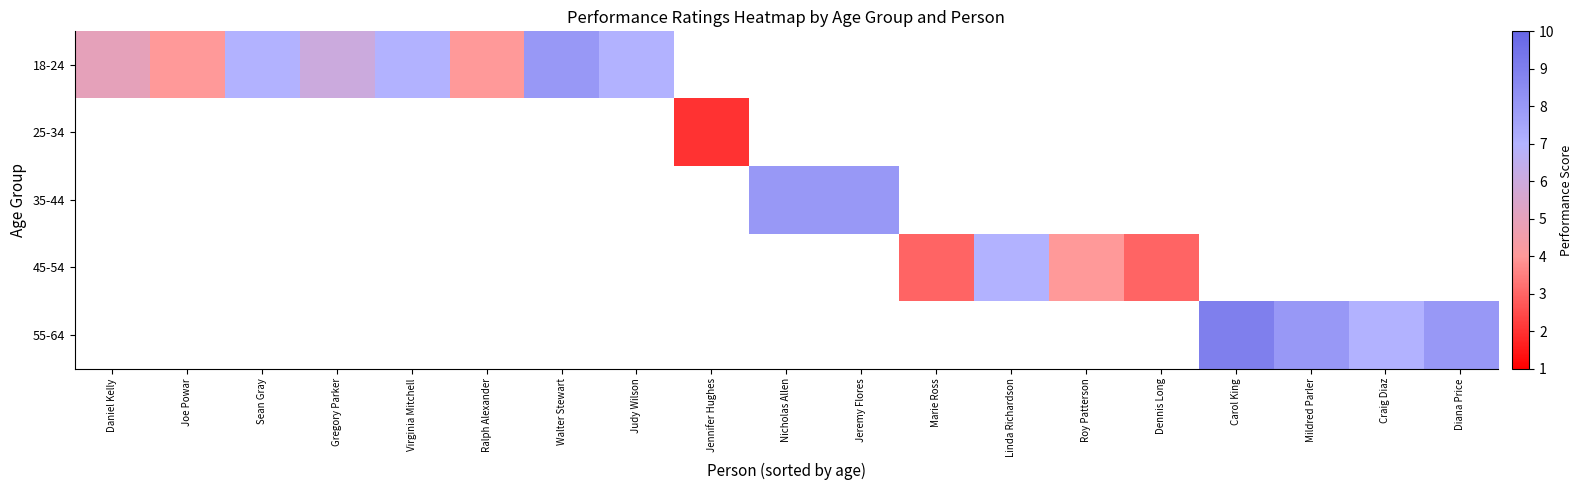

Is it true that 55-64 equals 8.0 at Diana Price?

True